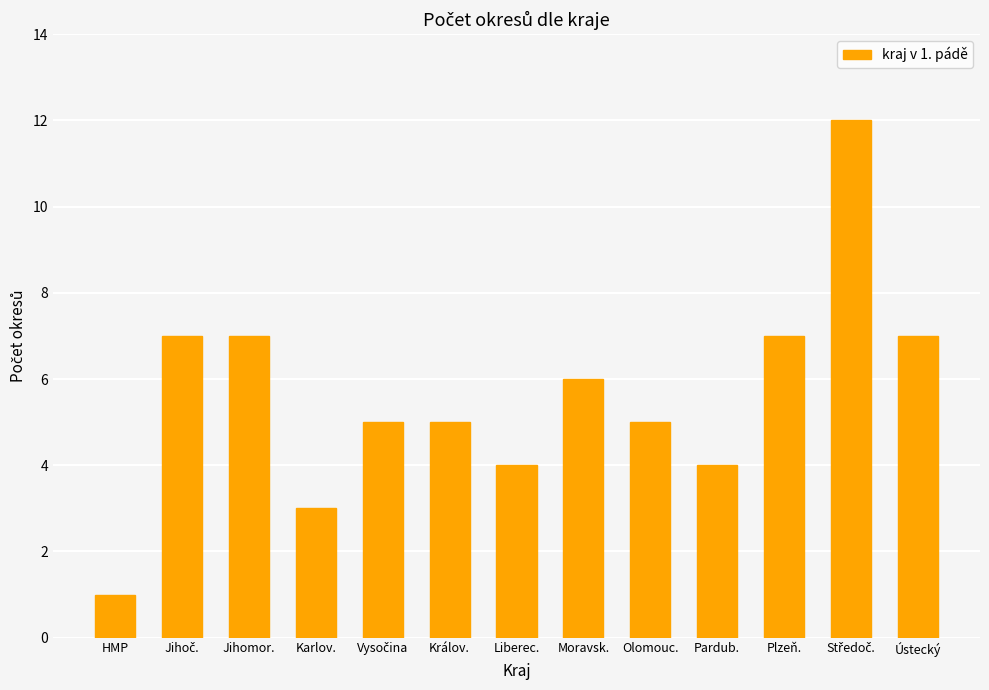

What is the label of the 13th bar from the left?

Ústecký